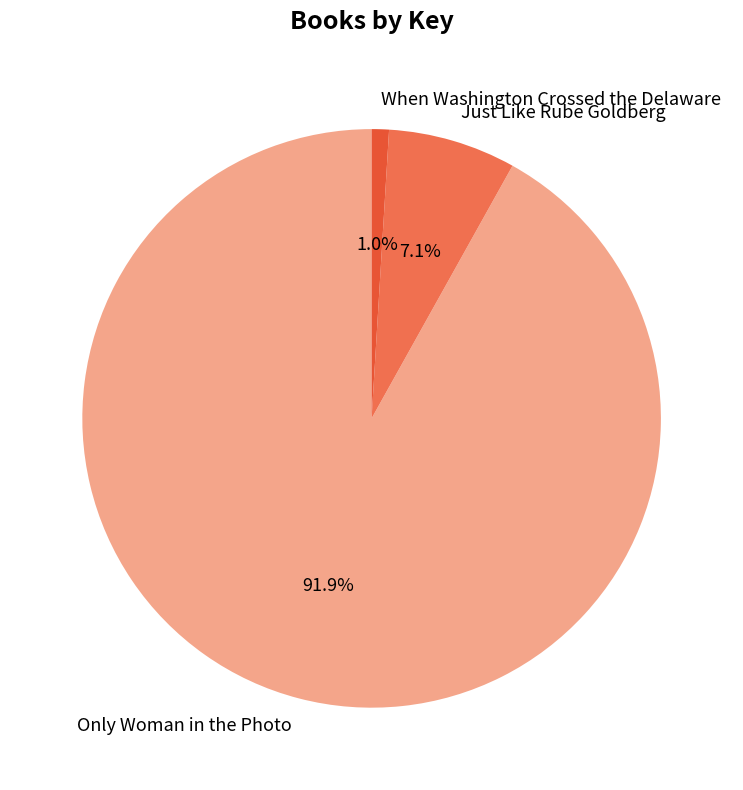

Between Only Woman in the Photo and When Washington Crossed the Delaware, which is larger?

Only Woman in the Photo